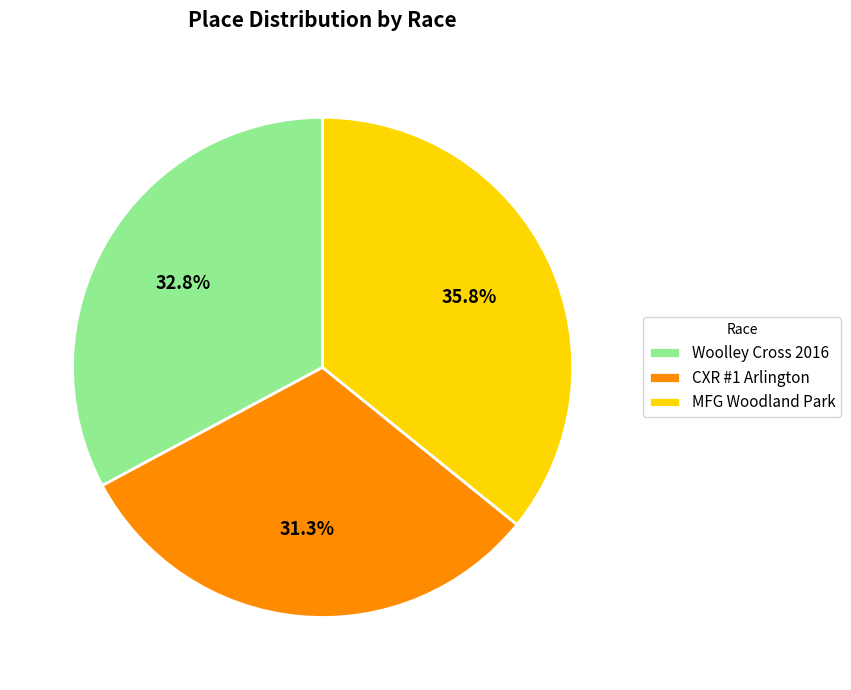

Does CXR #1 Arlington account for over 50% of the chart?

No